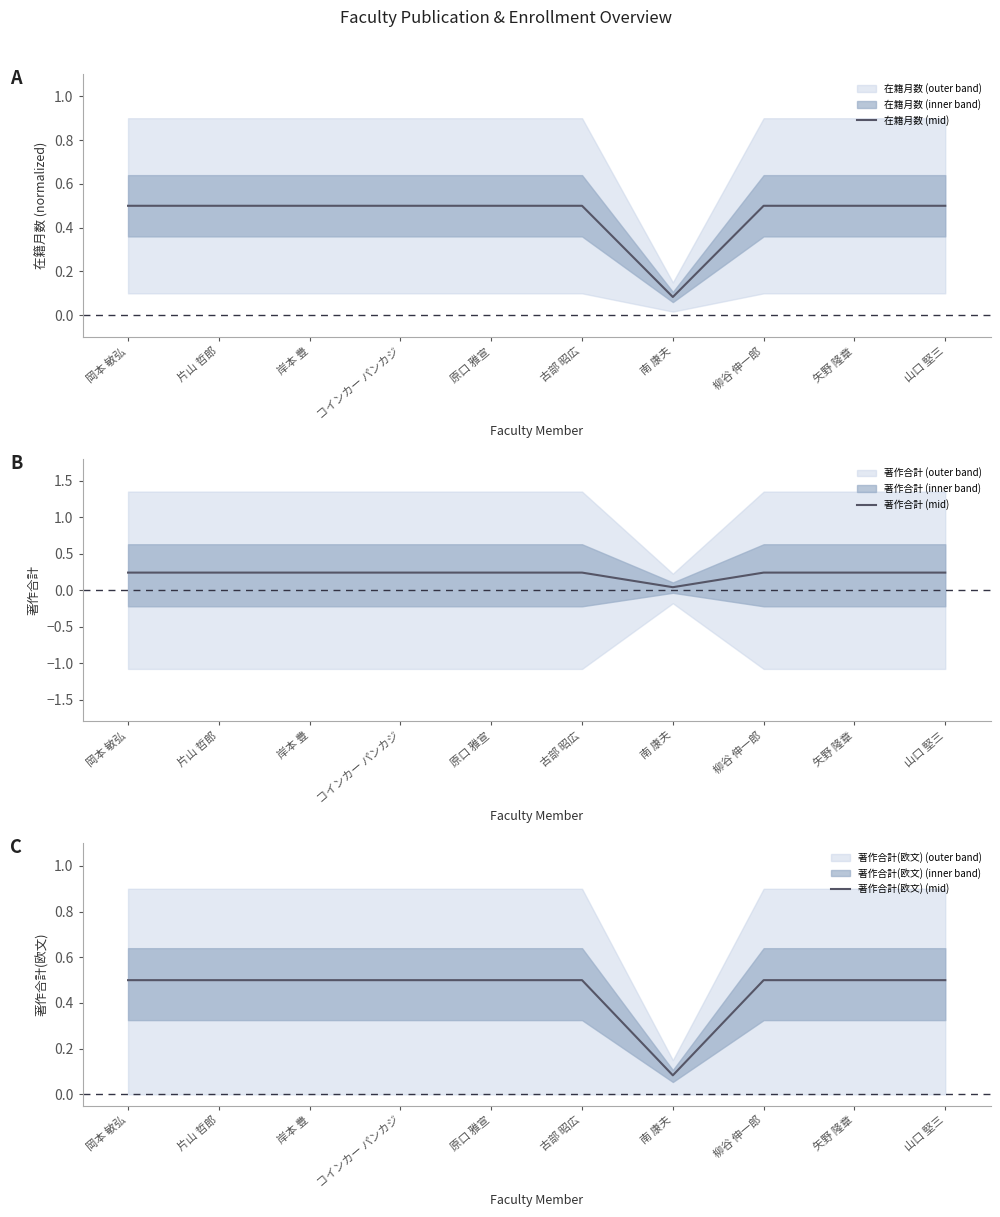

True or false: 在籍月数 (mid) and 著作合計(欧文) (mid) cross at least once.

False